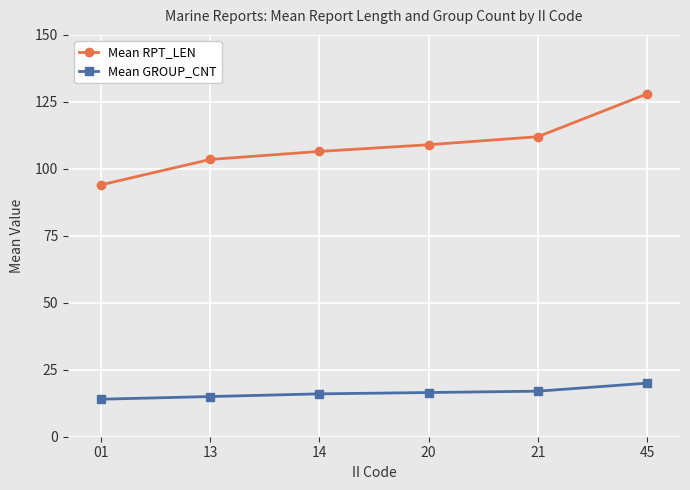

List the series in order of their peak value, lowest first.

Mean GROUP_CNT, Mean RPT_LEN